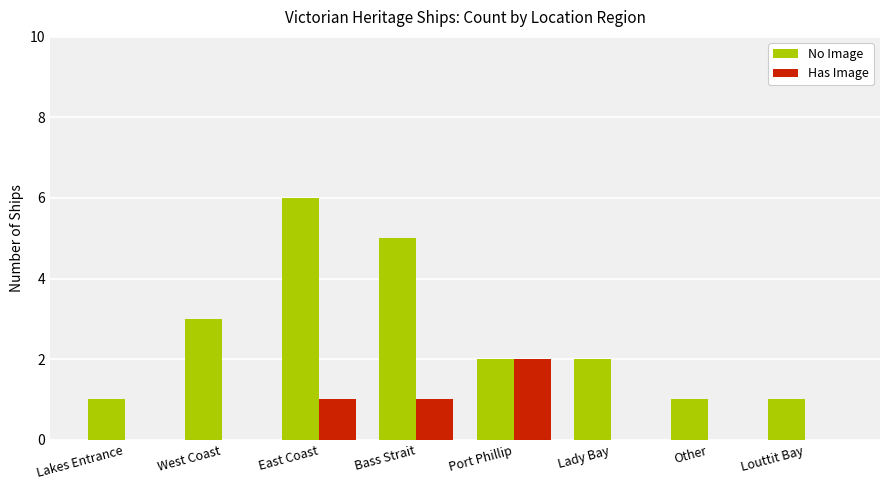

The No Image series shows 9 at Bass Strait. True or false?

False